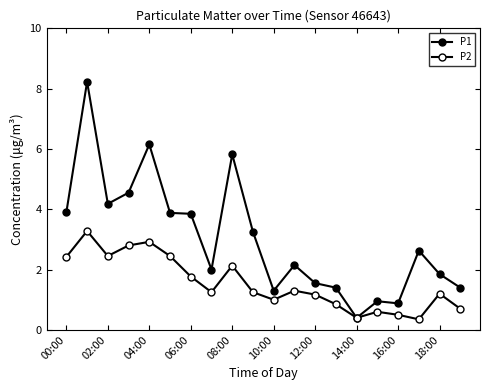

How many categories are shown in the chart?

20